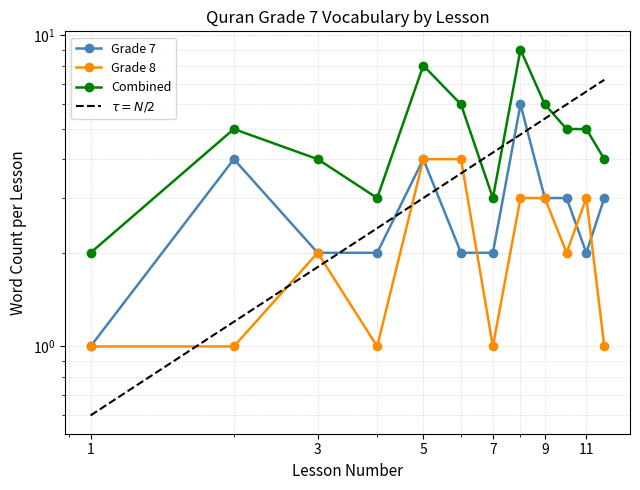

Reading left to right, list all the values displayed in this chart.

Grade 7: 1.0	4.0	2.0	2.0	4.0	2.0	2.0	6.0	3.0	3.0	2.0	3.0
Grade 8: 1.0	1.0	2.0	1.0	4.0	4.0	1.0	3.0	3.0	2.0	3.0	1.0
Combined: 2.0	5.0	4.0	3.0	8.0	6.0	3.0	9.0	6.0	5.0	5.0	4.0
$\tau = N/2$: 0.6	1.2	1.8	2.4	3.0	3.6	4.2	4.8	5.4	6.0	6.6	7.2